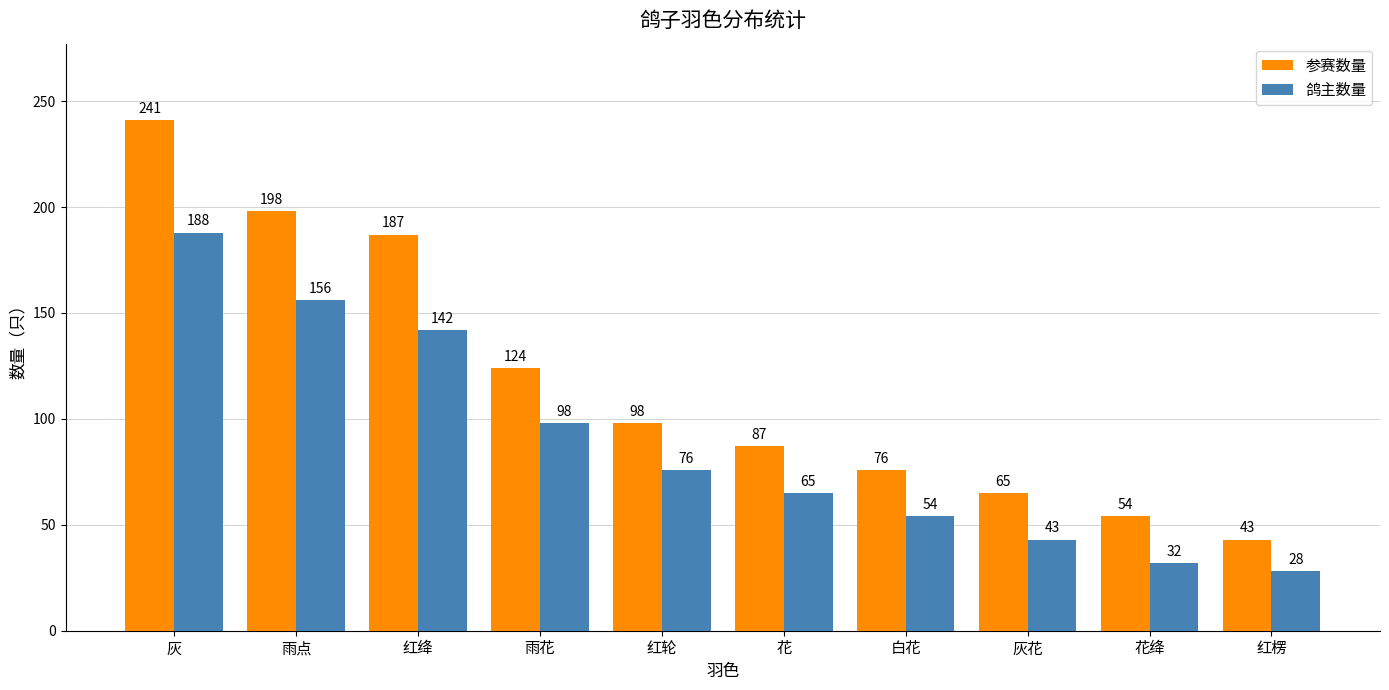

Reading right to left, what are all the values shown in this chart?

参赛数量: 43	54	65	76	87	98	124	187	198	241
鸽主数量: 28	32	43	54	65	76	98	142	156	188